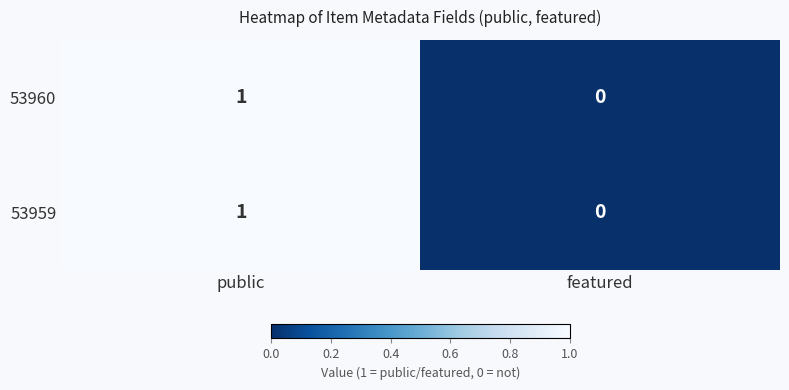

Which category has the lowest value in the 53960 series?

featured